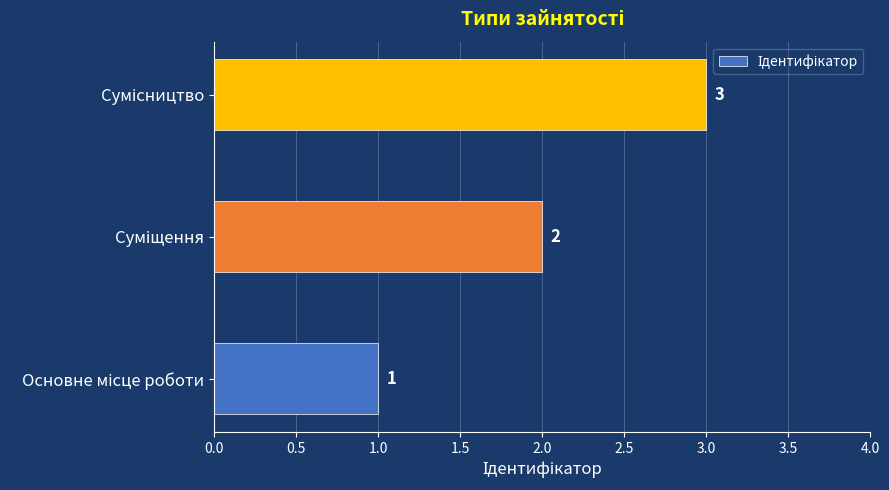

What is the greatest value displayed?

3